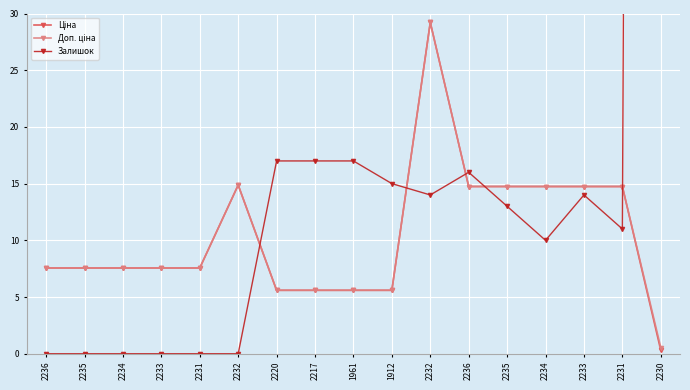

True or false: Доп. ціна has more than 1 interior local peaks.

True